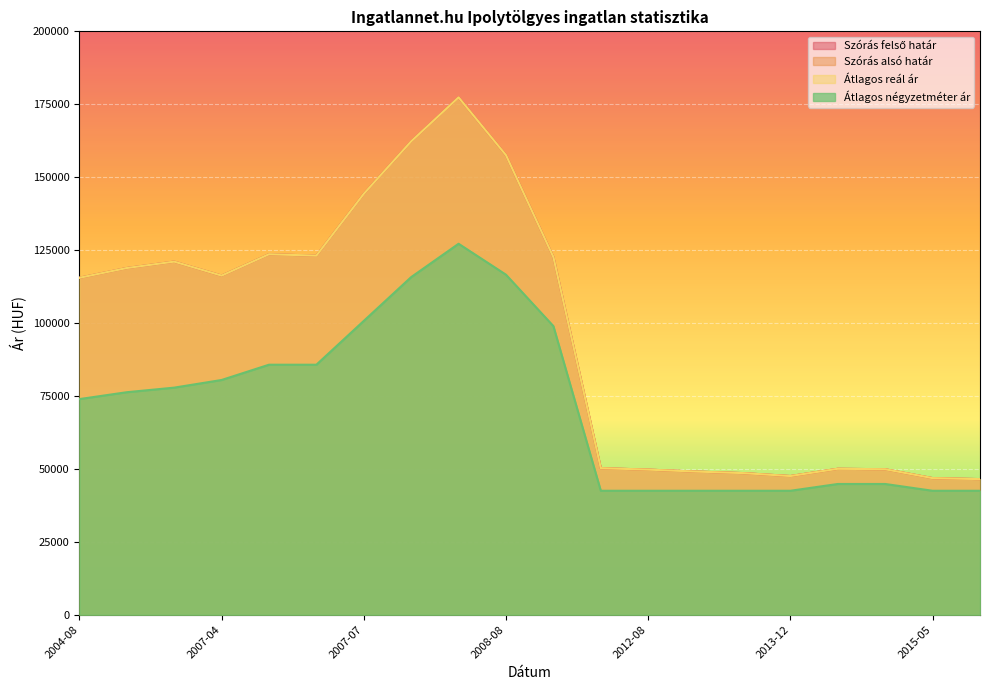

True or false: Átlagos reál ár and Szórás alsó határ cross at least once.

False